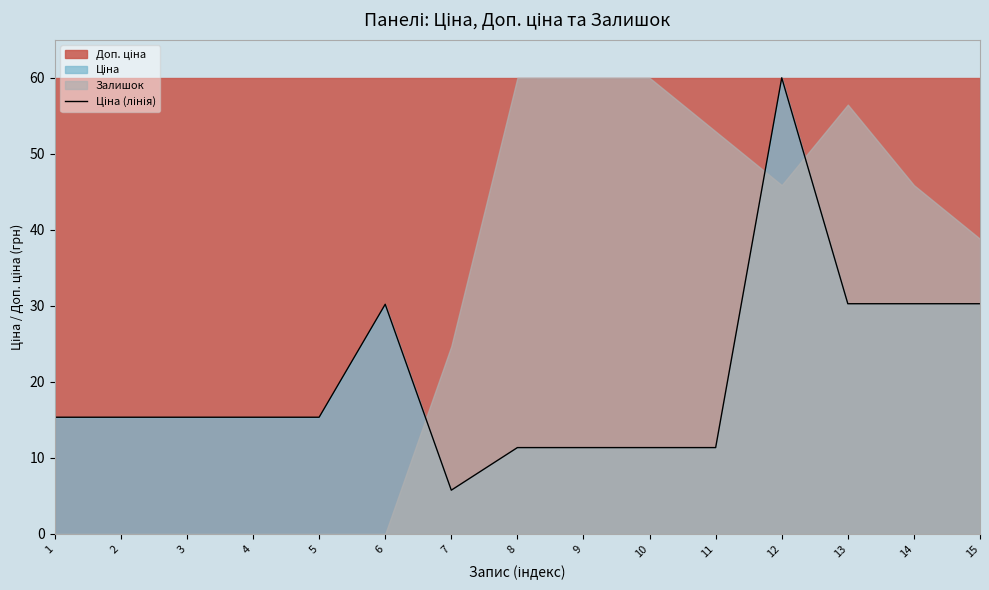

What is the difference between the second highest and minimum values?

24.5